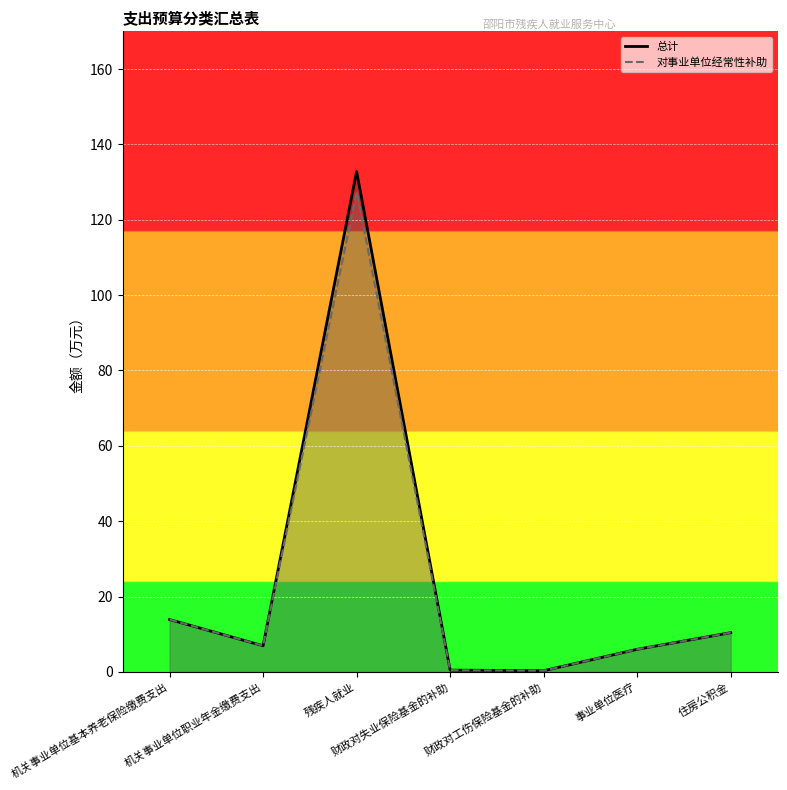

At 机关事业单位职业年金缴费支出, list the series in order from largest to smallest.

总计, 对事业单位经常性补助